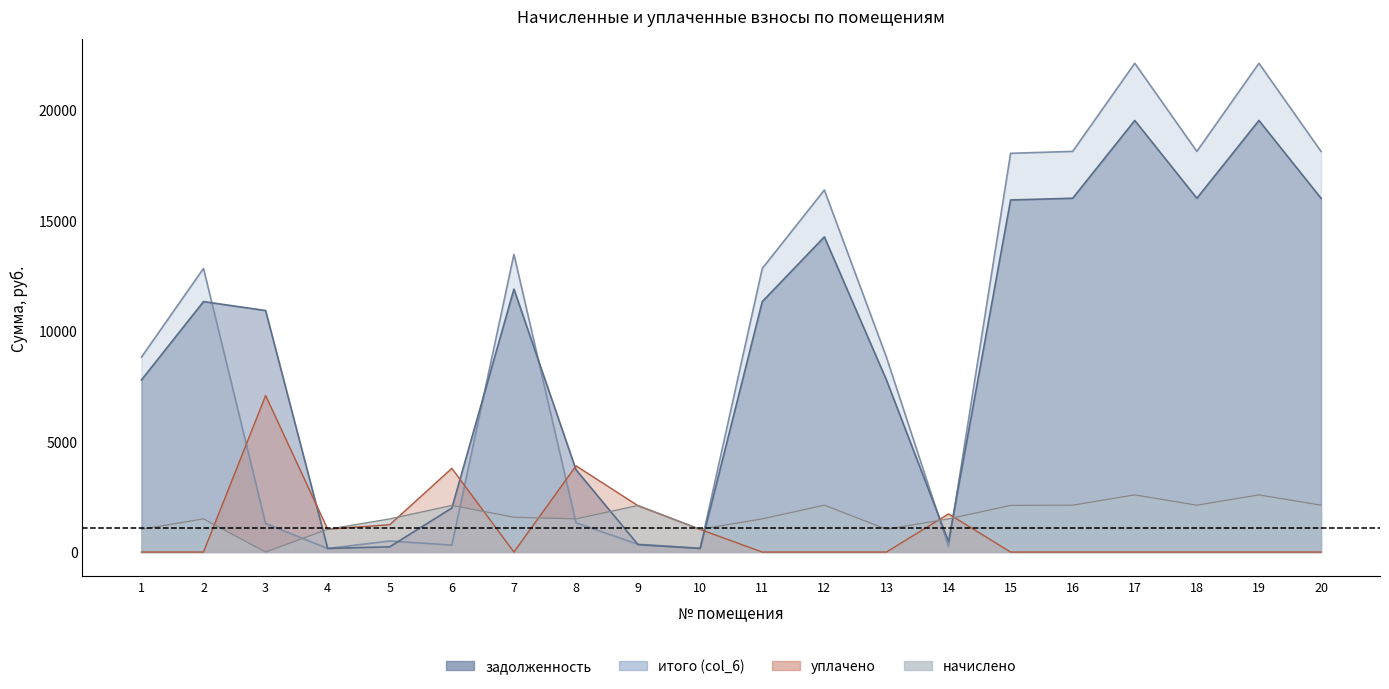

The value of итого (col_6) at 12 is 16371.1. True or false?

True